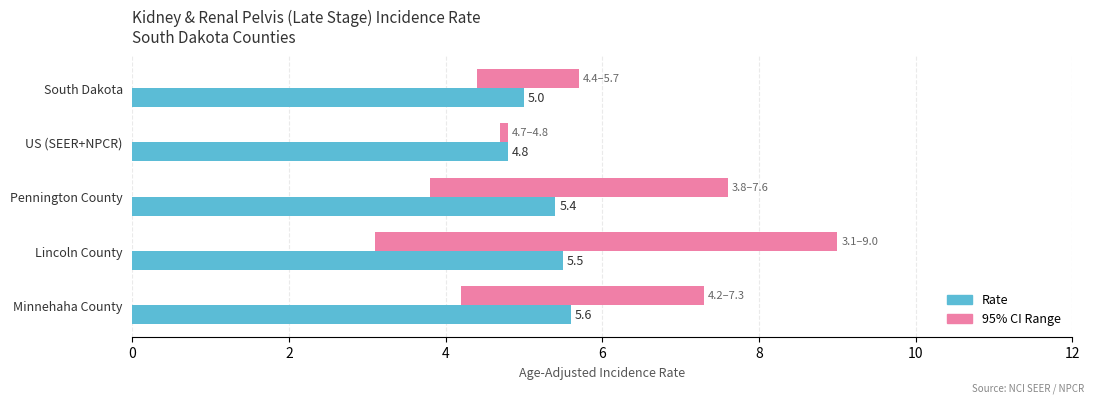

True or false: Rate has a value of 1.7 at Lincoln County.

False